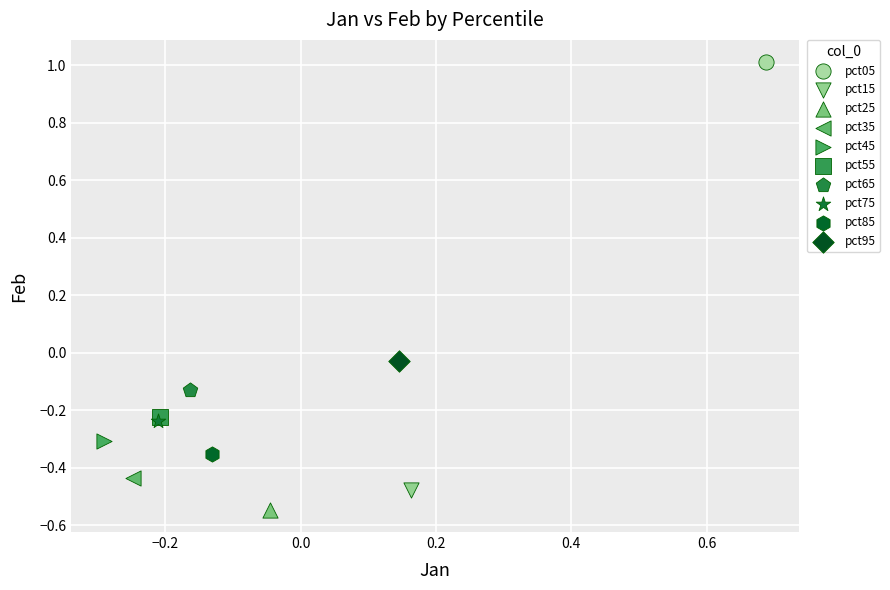

What are all the series names shown in the legend?

pct05, pct15, pct25, pct35, pct45, pct55, pct65, pct75, pct85, pct95